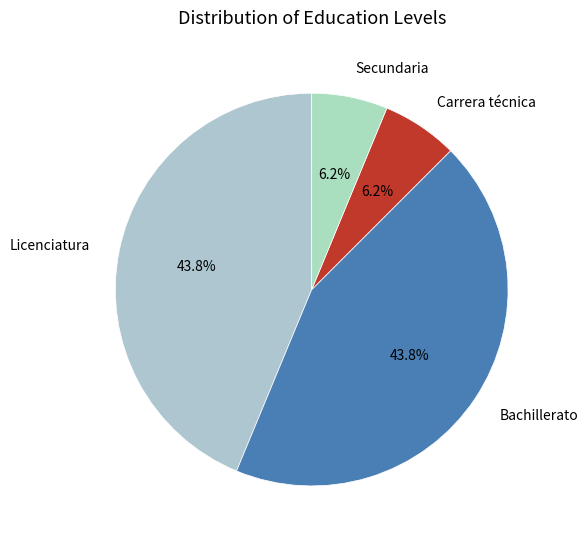

Count the number of slices in the pie.

4